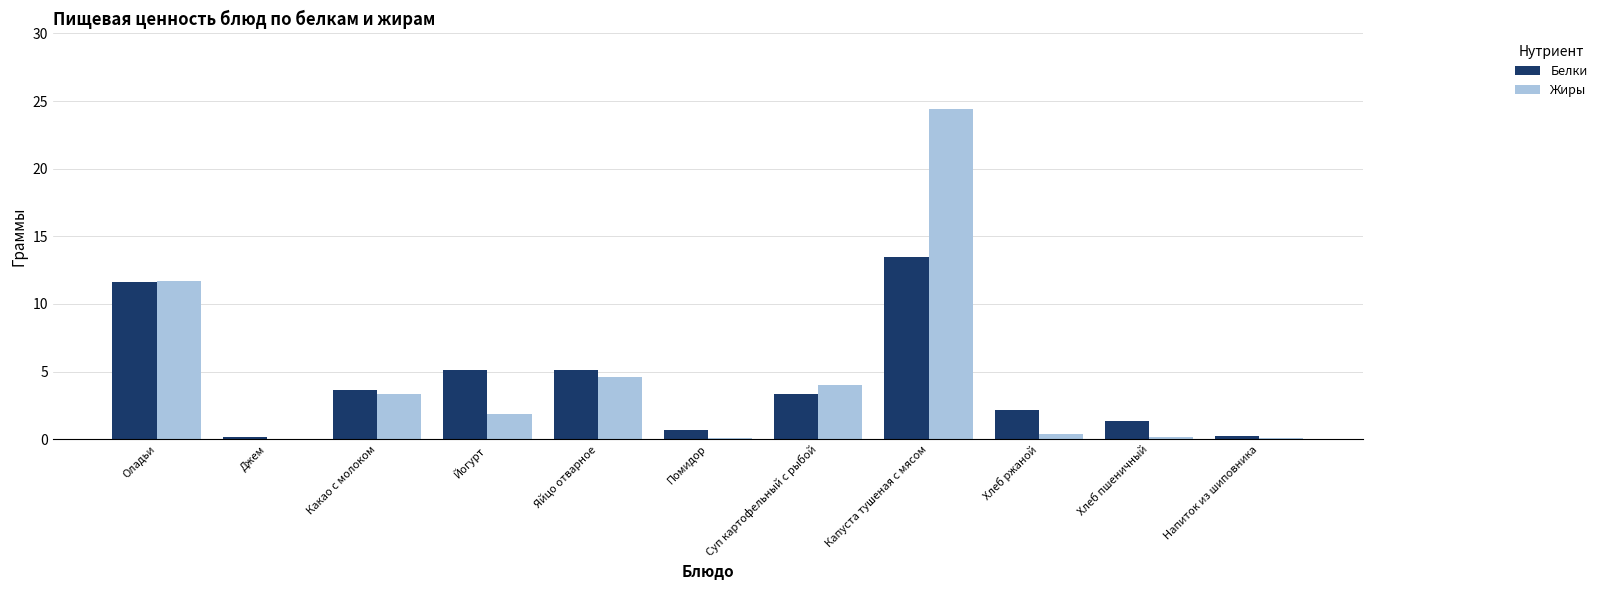

True or false: Белки has a value of 2.9 at Яйцо отварное.

False